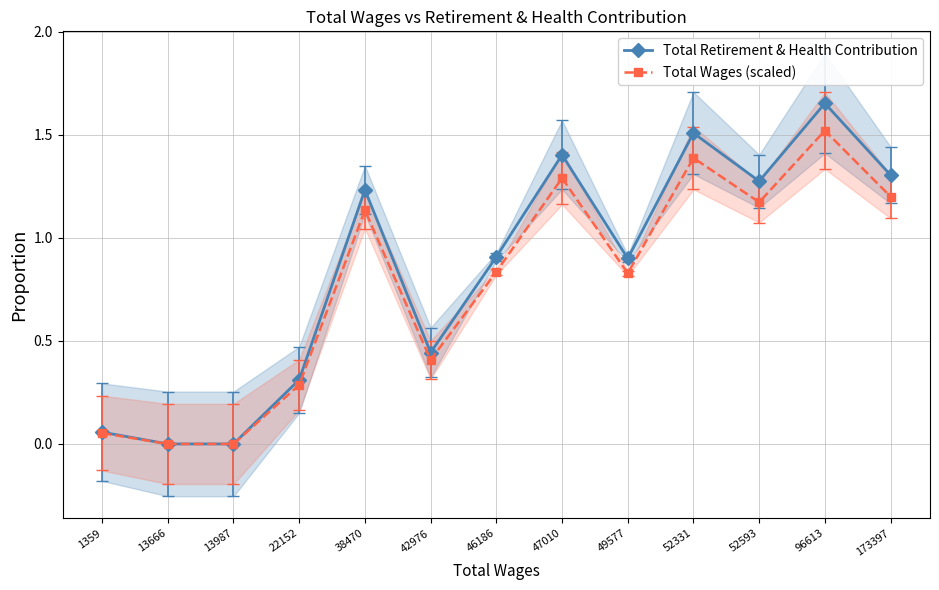

Is it true that Total Retirement & Health Contribution equals 0.2 at 22152?

False